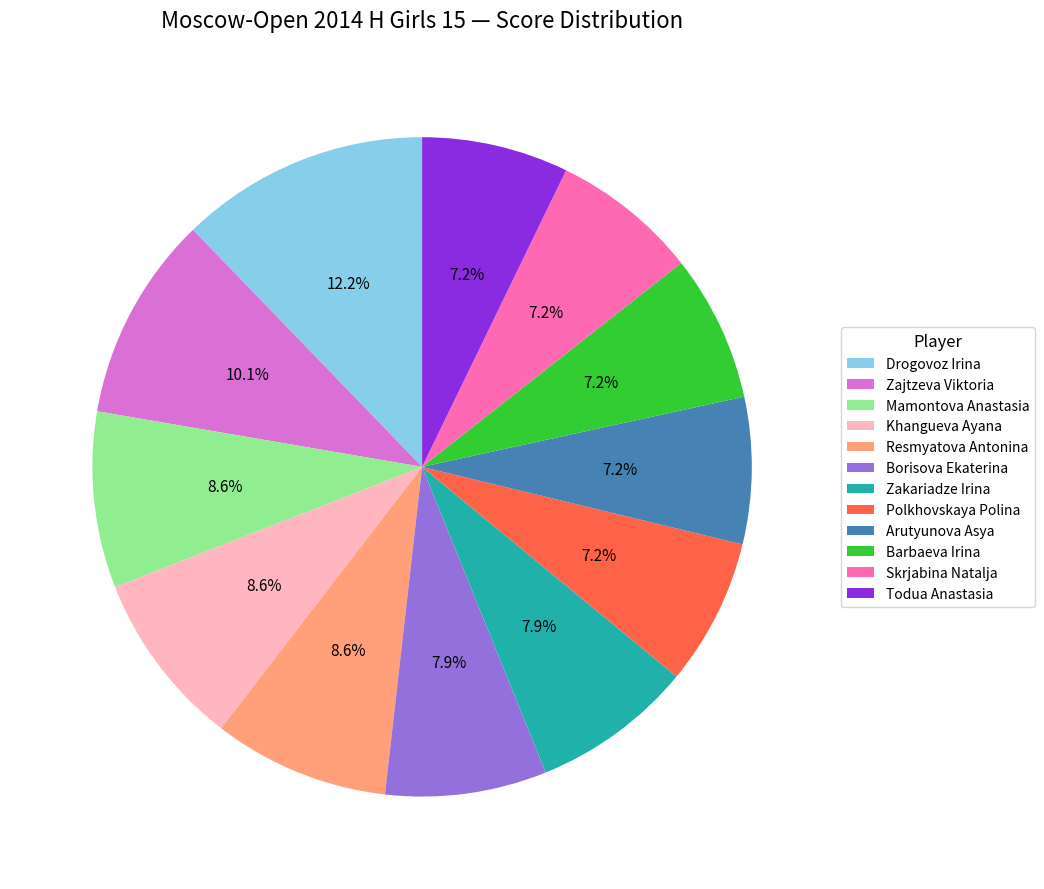

Which category has the biggest portion of the pie?

Drogovoz Irina